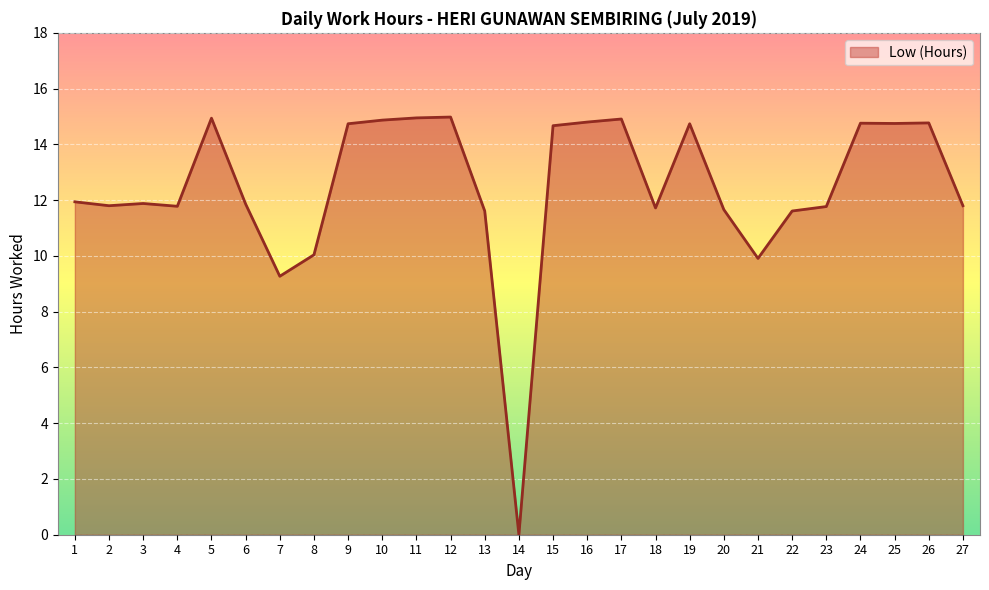

What is the maximum value shown in the chart?

15.0